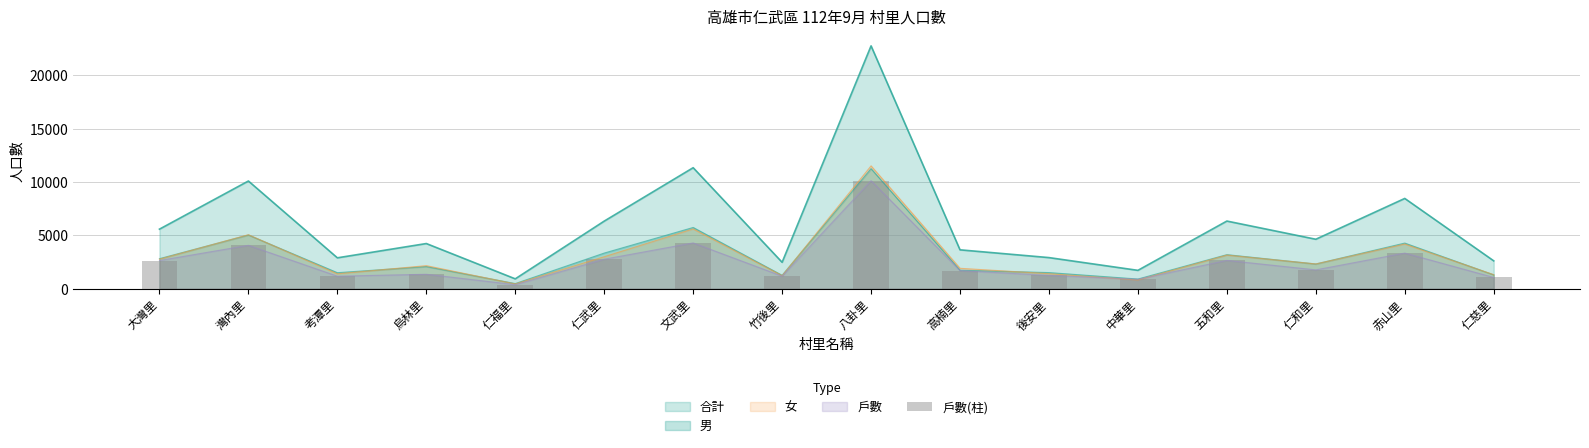

Reading right to left, what are all the values shown in this chart?

1053	3339	1763	2650	882	1250	1694	10125	1173	4292	2764	374	1352	1171	4065	2640